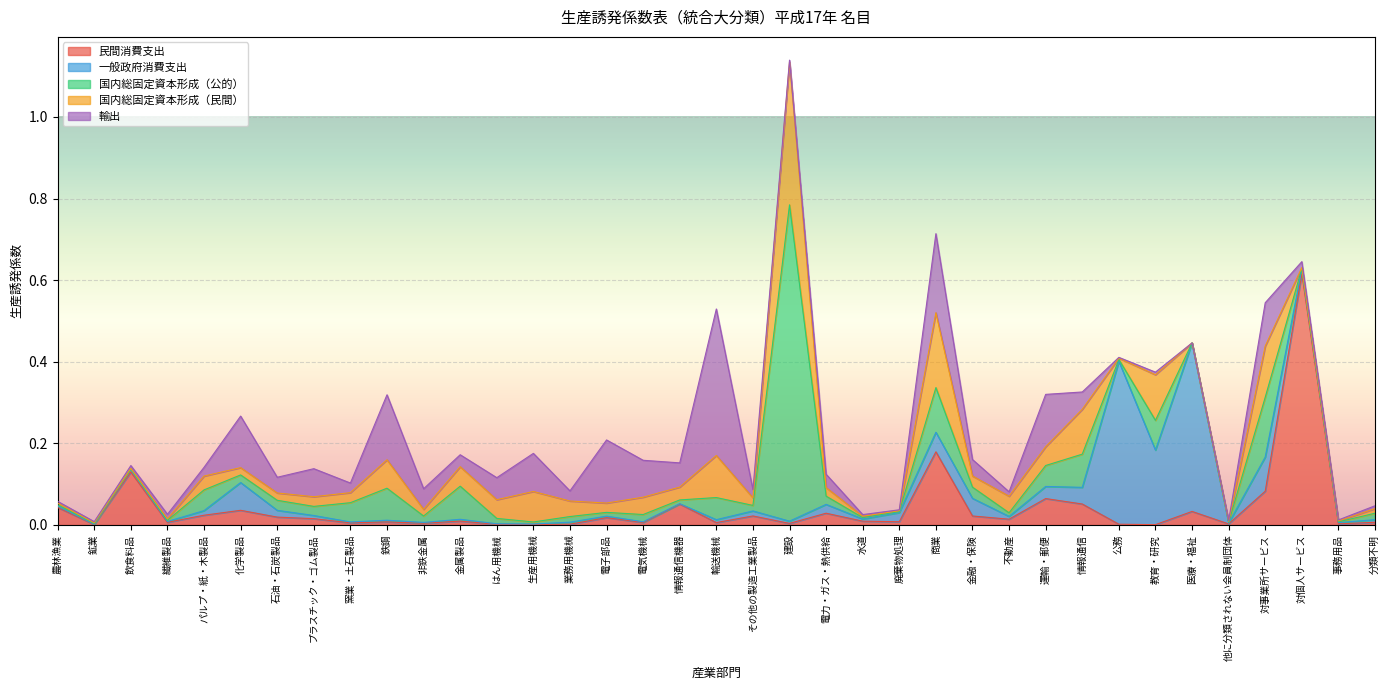

How many intersections are there between 国内総固定資本形成（民間） and 一般政府消費支出?

12